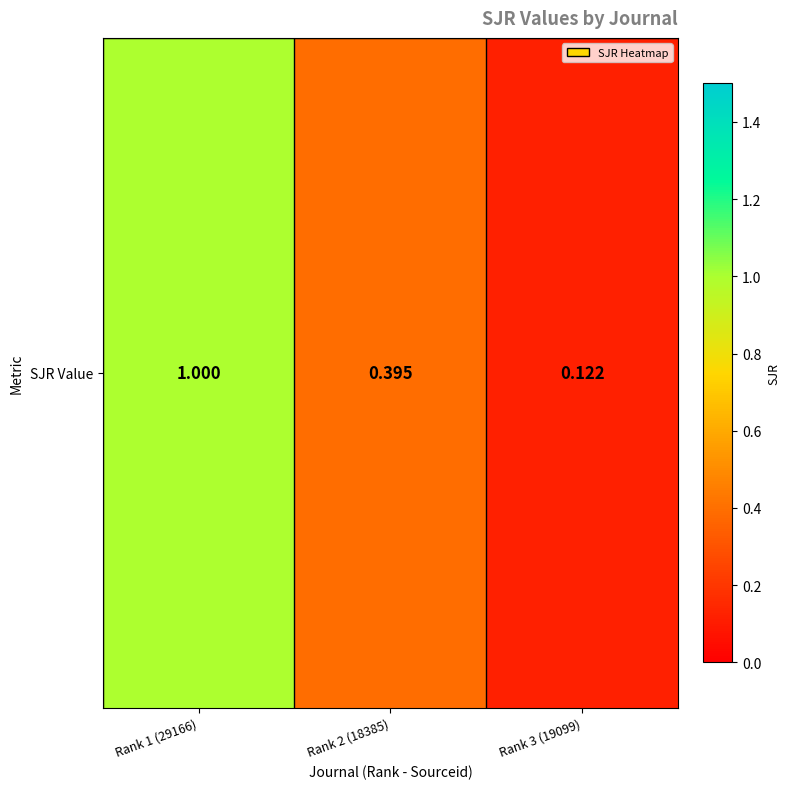

What is the maximum value shown in the chart?

1.0